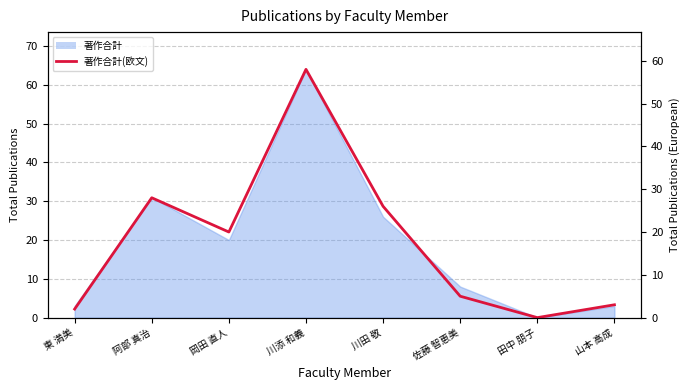

How many data points are less than 20?

4